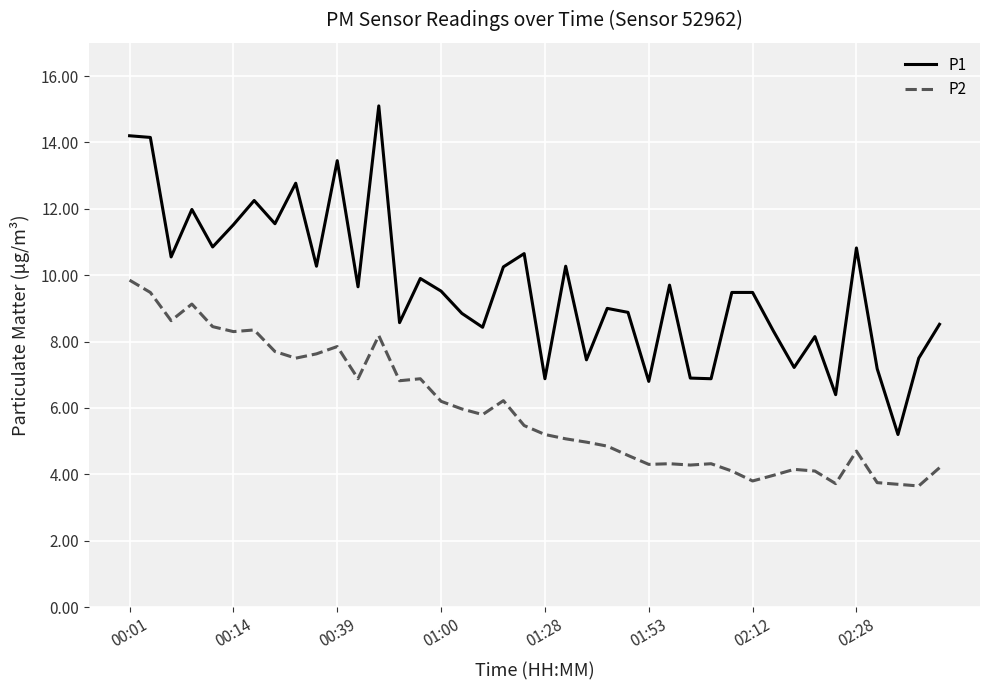

What are all the series names shown in the legend?

P1, P2